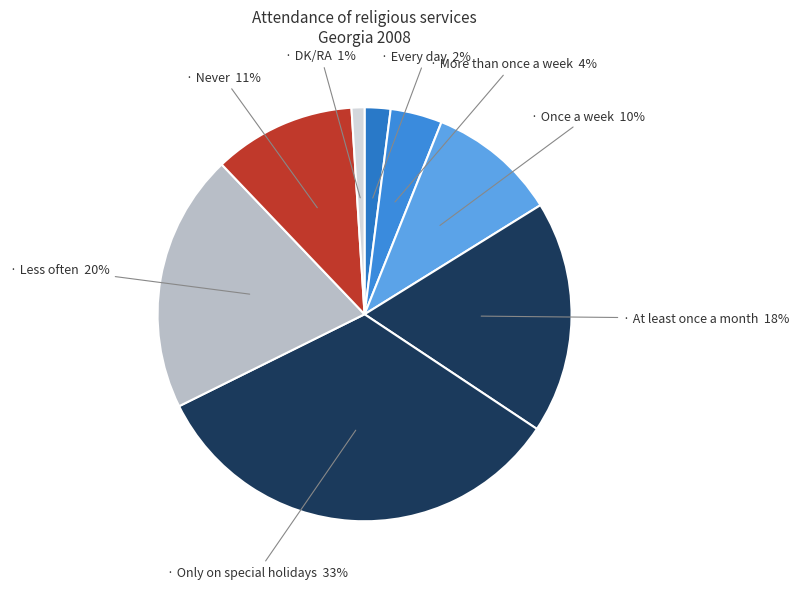

How many slices are in this pie chart?

8